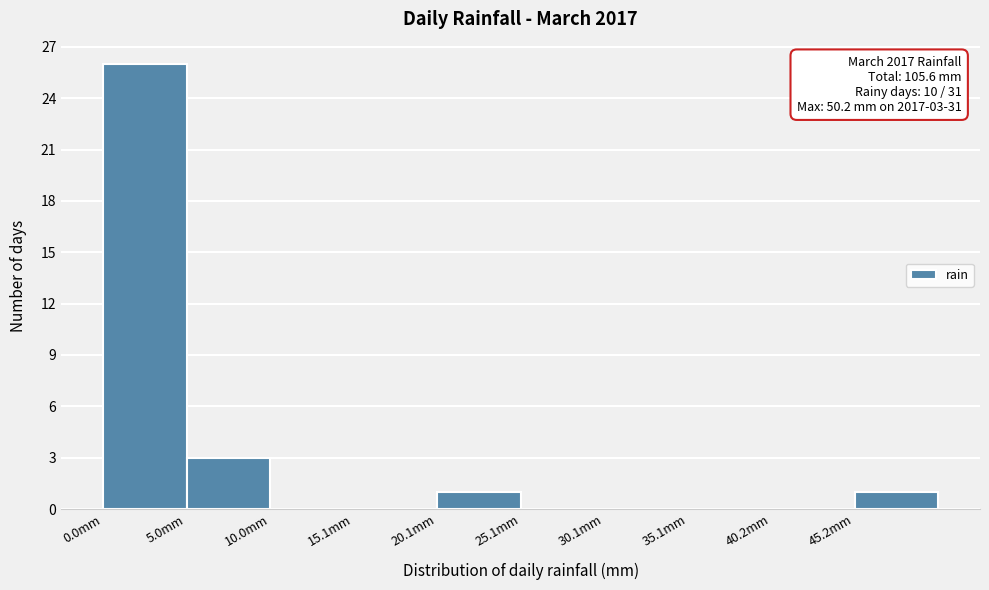

Which range on the x-axis has the tallest bar?

0 to 5